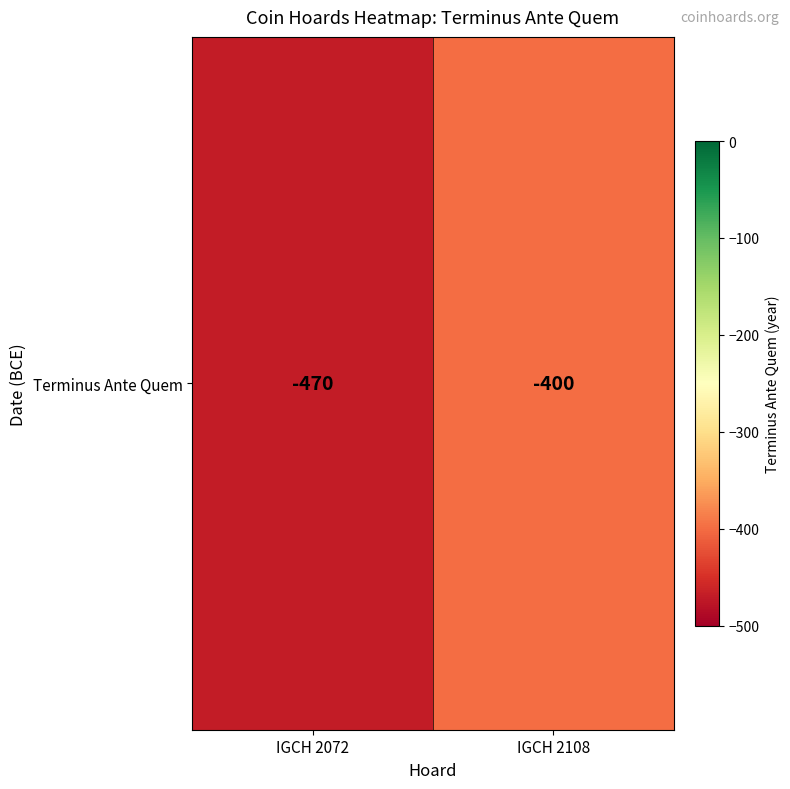

How many series are shown in this chart?

1